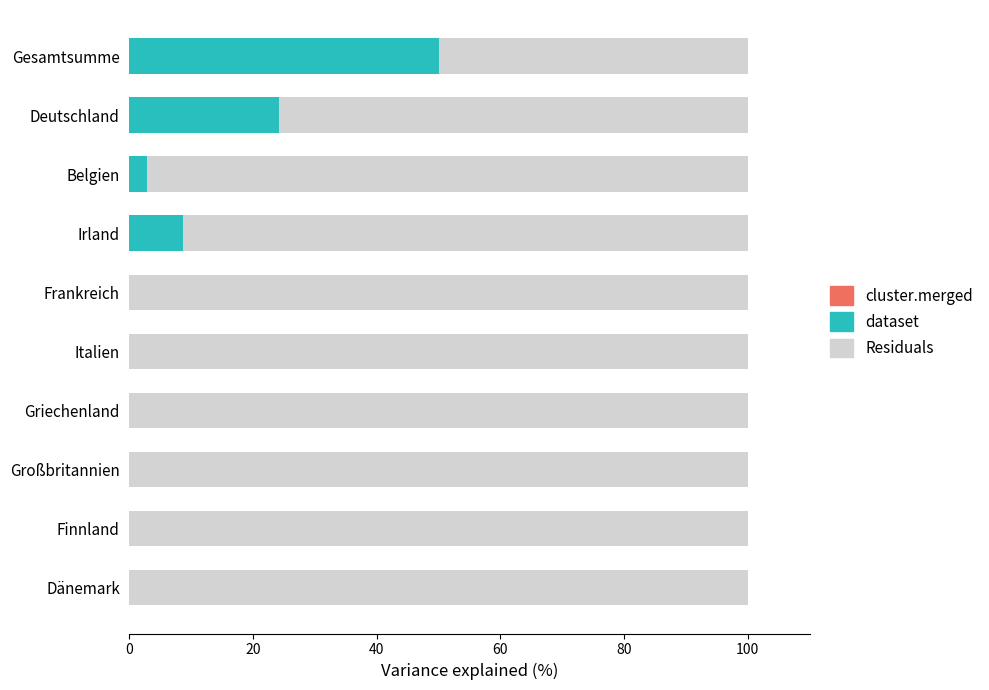

Is it true that dataset equals 10.3 at Deutschland?

False